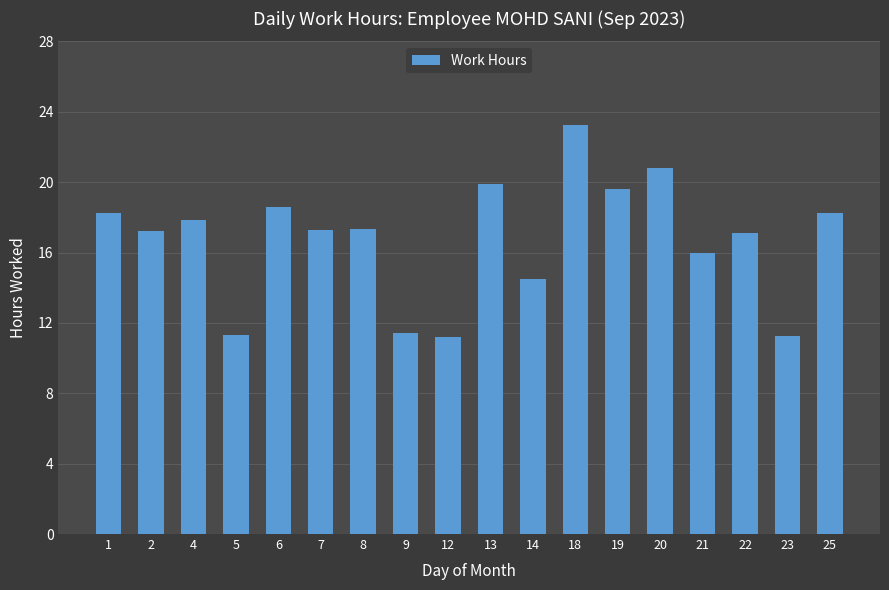

Between 12 and 4, which is larger?

4